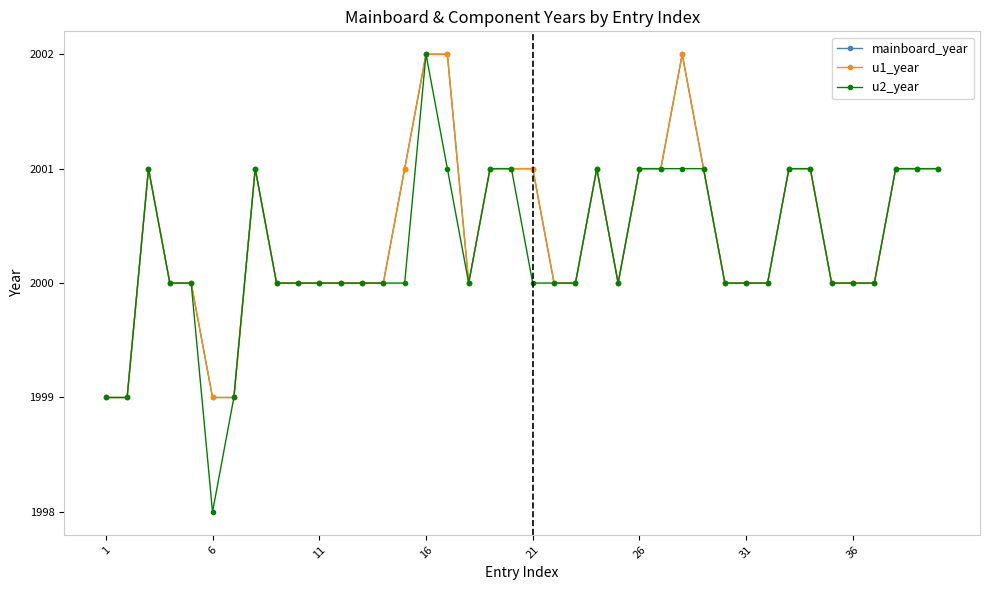

Count the u2_year values in the range 2000 to 2001.

35